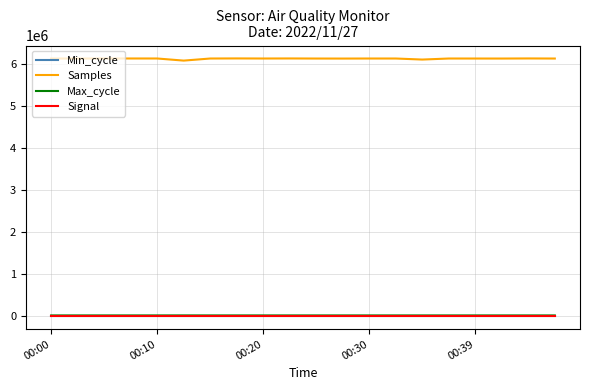

How many lines are shown in the chart?

4